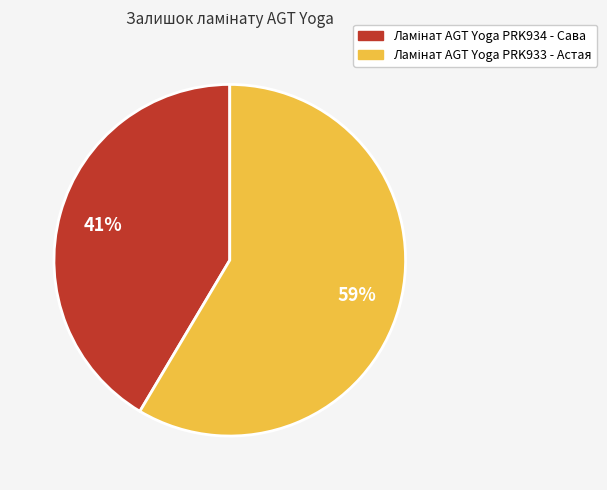

How many segments does this pie chart have?

2